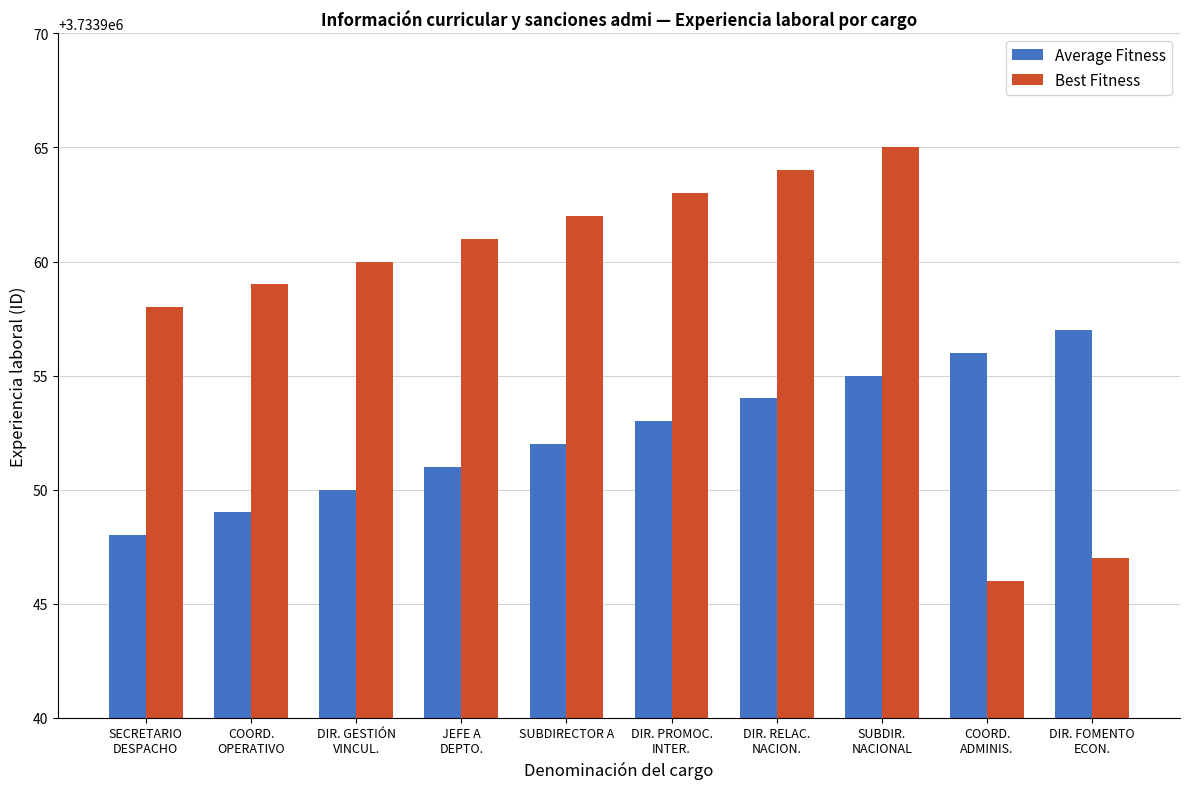

What is the difference between the highest and lowest values at DIR. PROMOC.
INTER.?

10